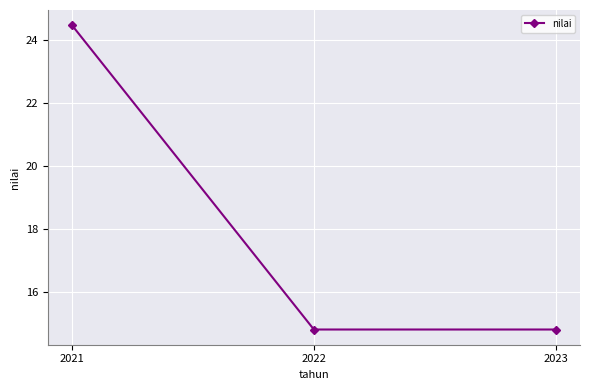

True or false: the data shows 26.6 at 2022.

False